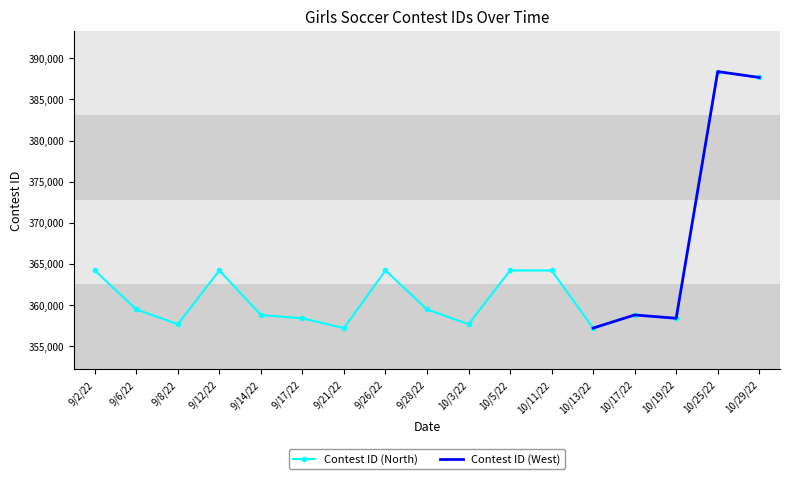

The value at 10/3/22 is 357628. True or false?

True